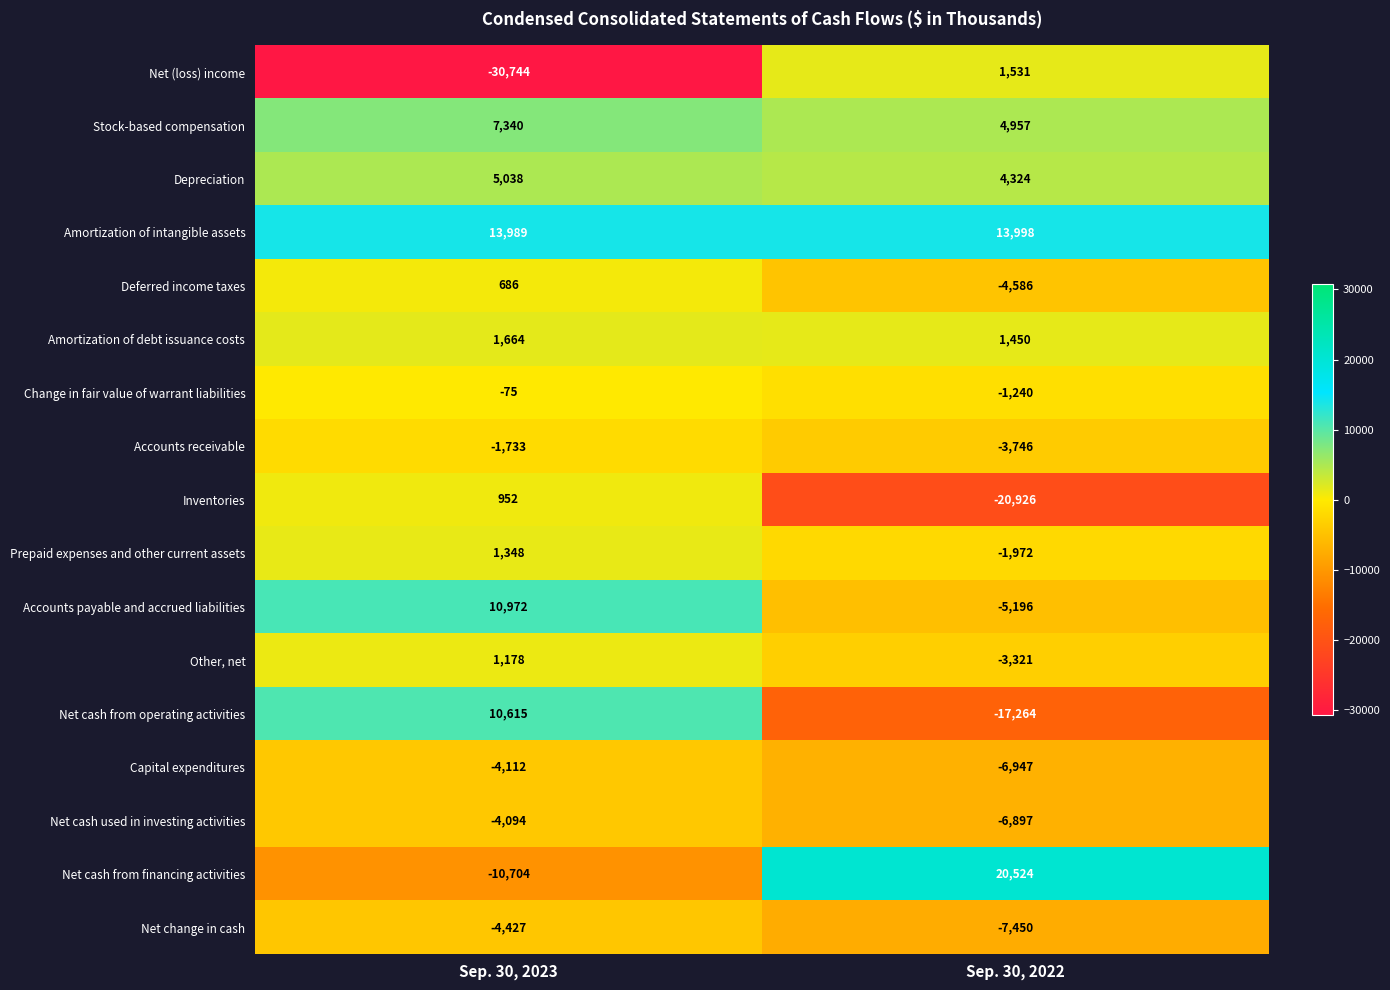

What is the difference between the Net change in cash values at Sep. 30, 2022 and Sep. 30, 2023?

3023